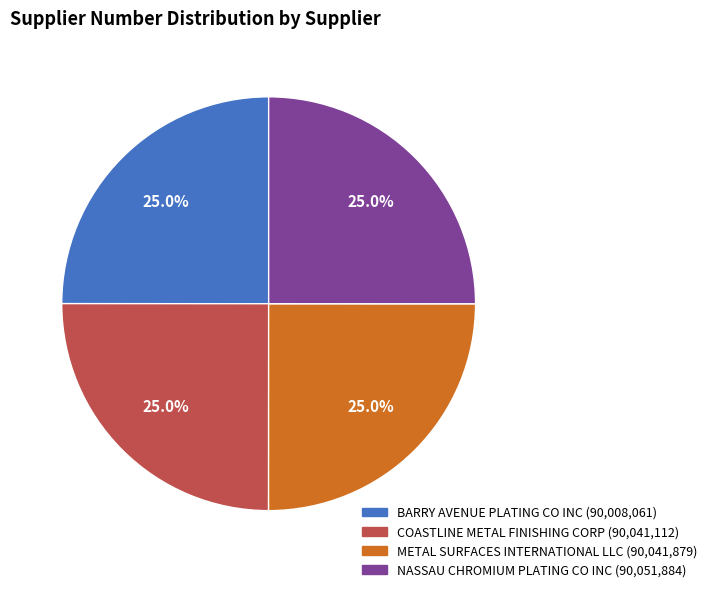

What is the total percentage of COASTLINE METAL FINISHING CORP and METAL SURFACES INTERNATIONAL LLC?

50.0%